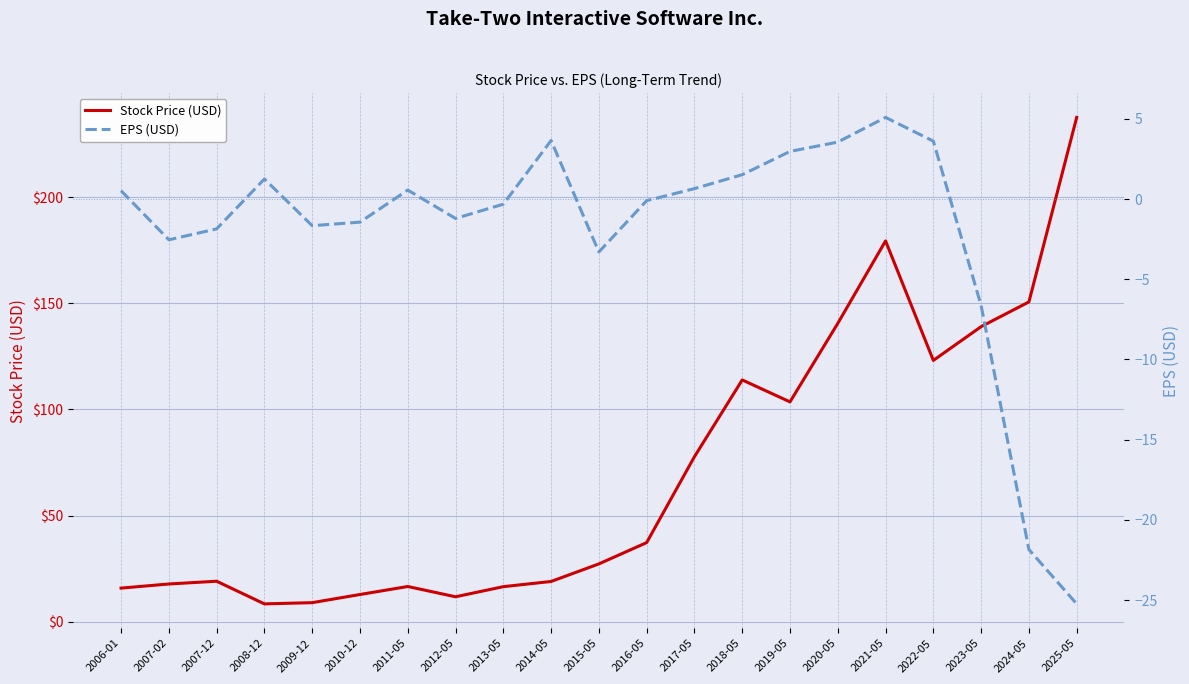

How many data points in Stock Price (USD) are less than 27?

10